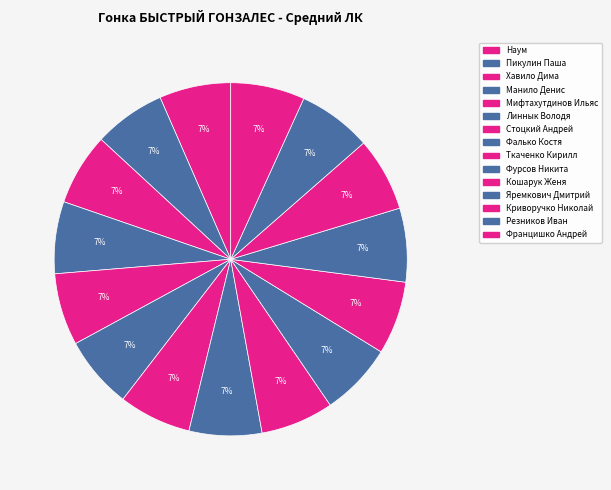

How many segments does this pie chart have?

15